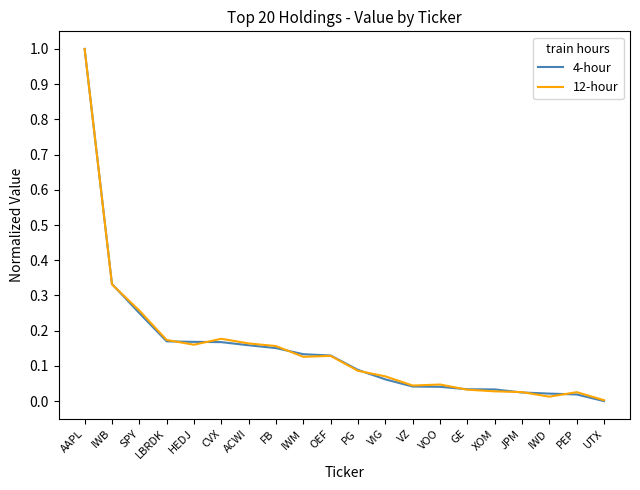

How many lines are shown in the chart?

2